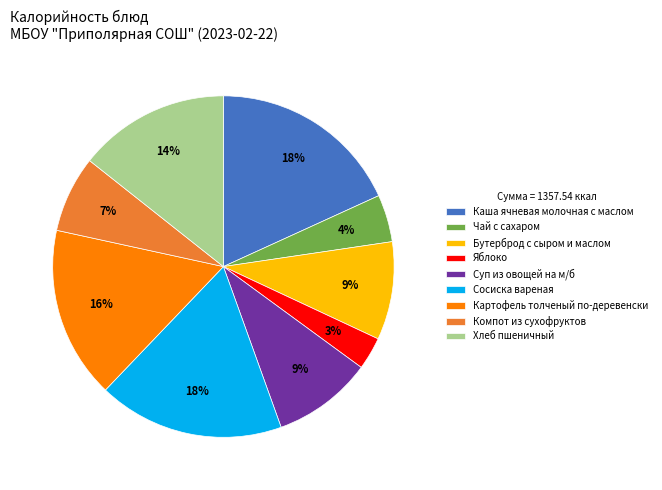

Which category has the smallest portion of the pie?

Яблоко